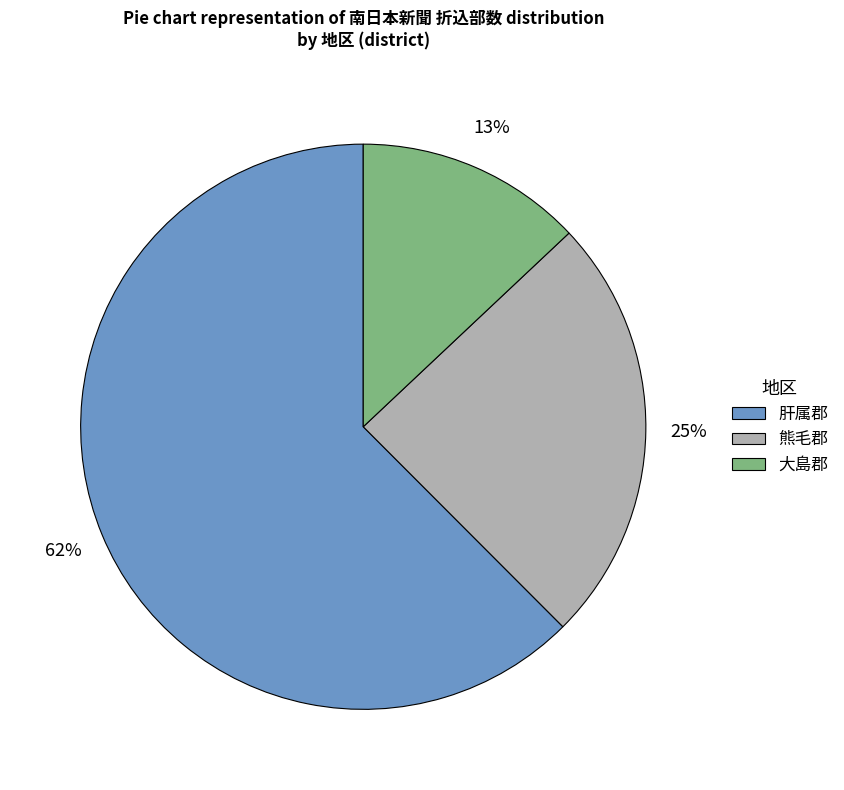

To the nearest percent, what is the combined percentage of 大島郡 and 肝属郡?

75%